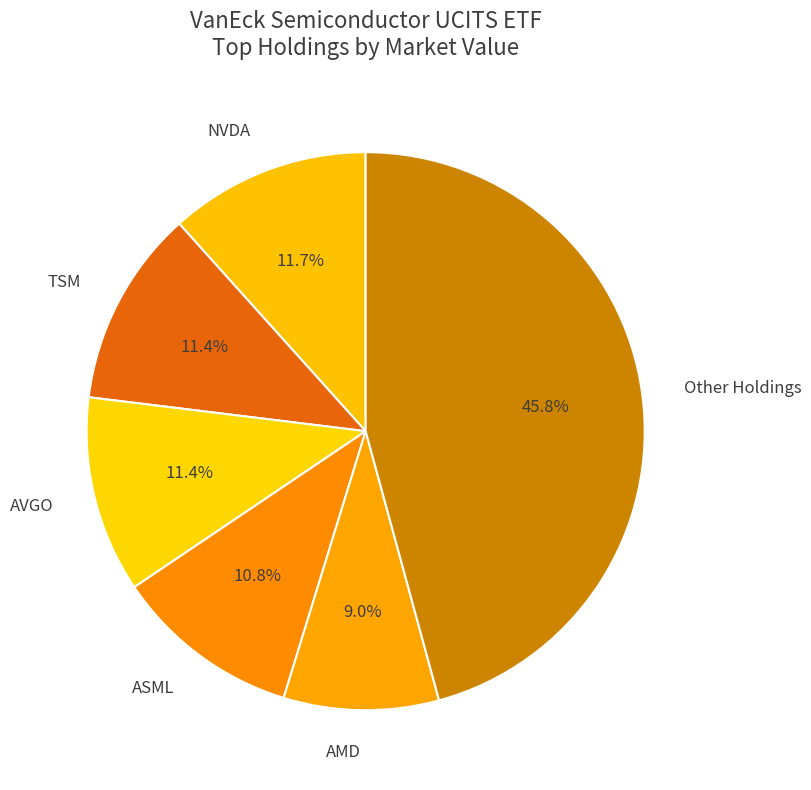

Does any single category account for the majority?

No